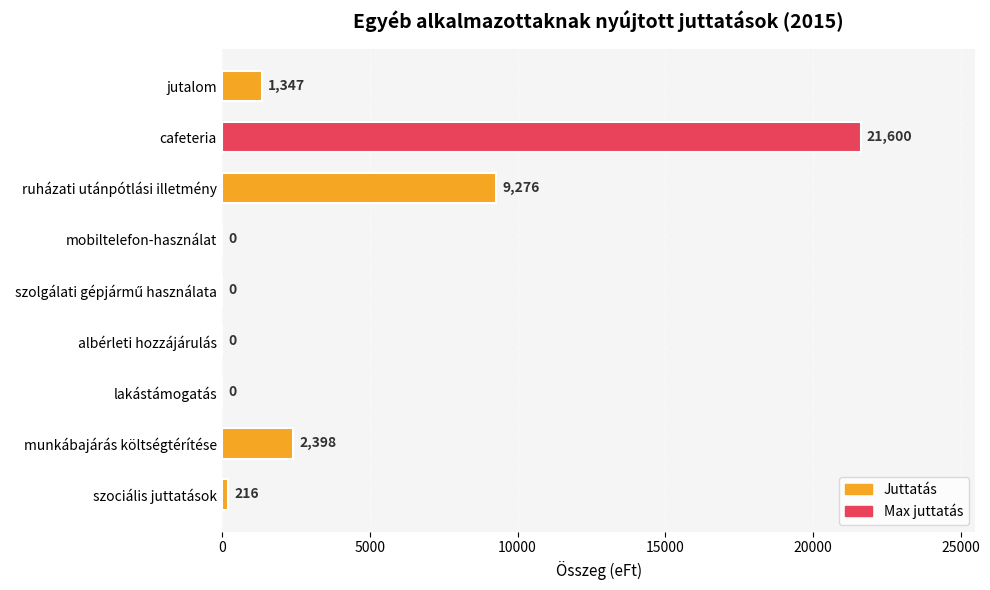

What is the maximum value shown in the chart?

21600